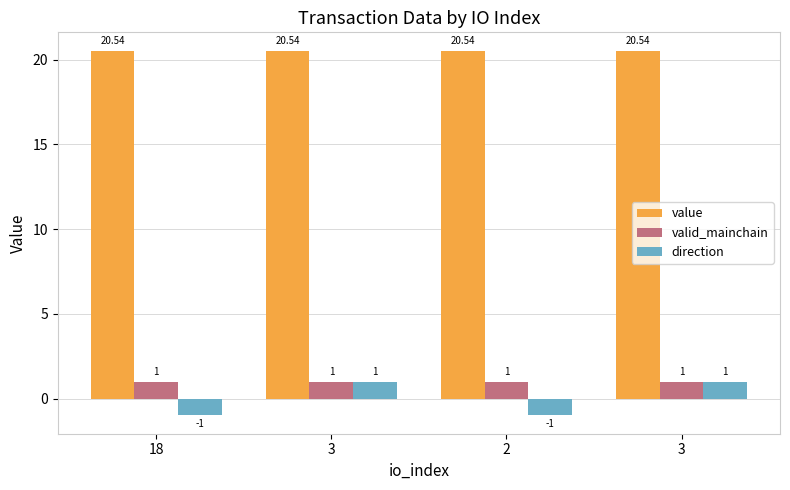

Reading right to left, transcribe all the data shown in this chart.

value: 3=20.5	2=20.5	3=20.5	18=20.5
valid_mainchain: 3=1.0	2=1.0	3=1.0	18=1.0
direction: 3=1.0	2=-1.0	3=1.0	18=-1.0